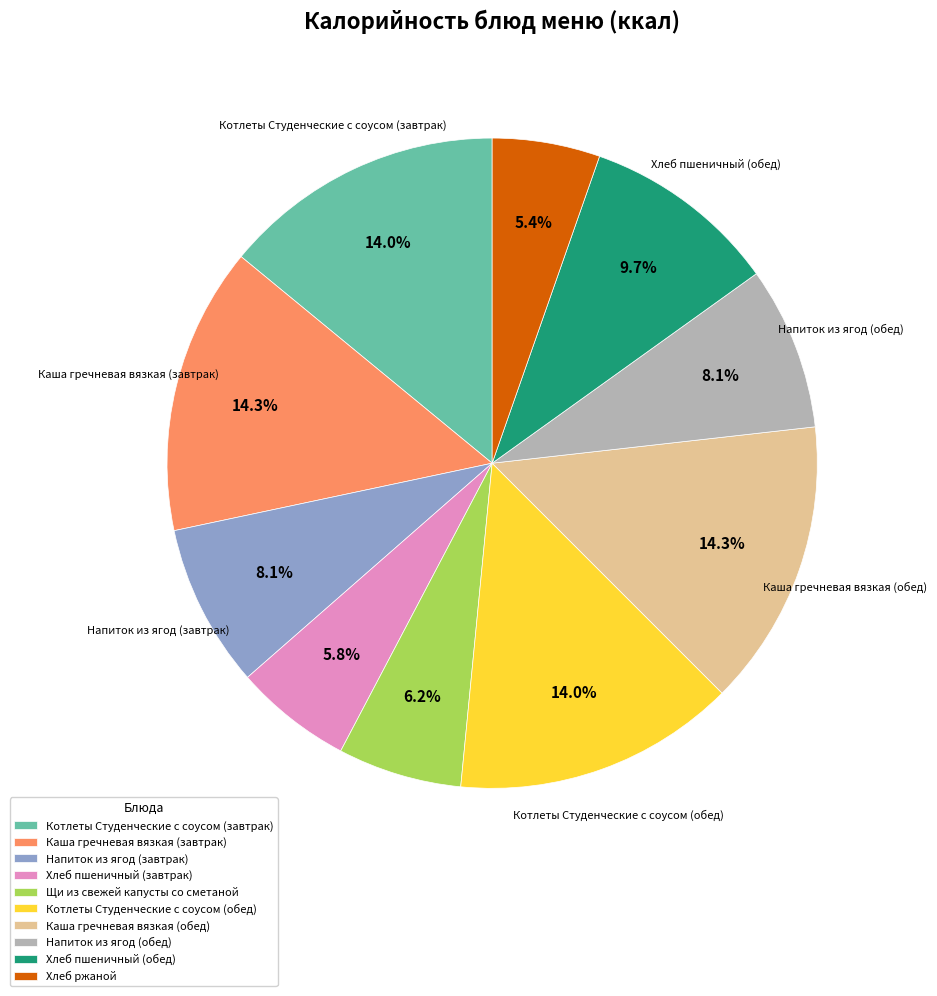

Is it true that Котлеты Студенческие с соусом (завтрак) is 4% of the pie?

False